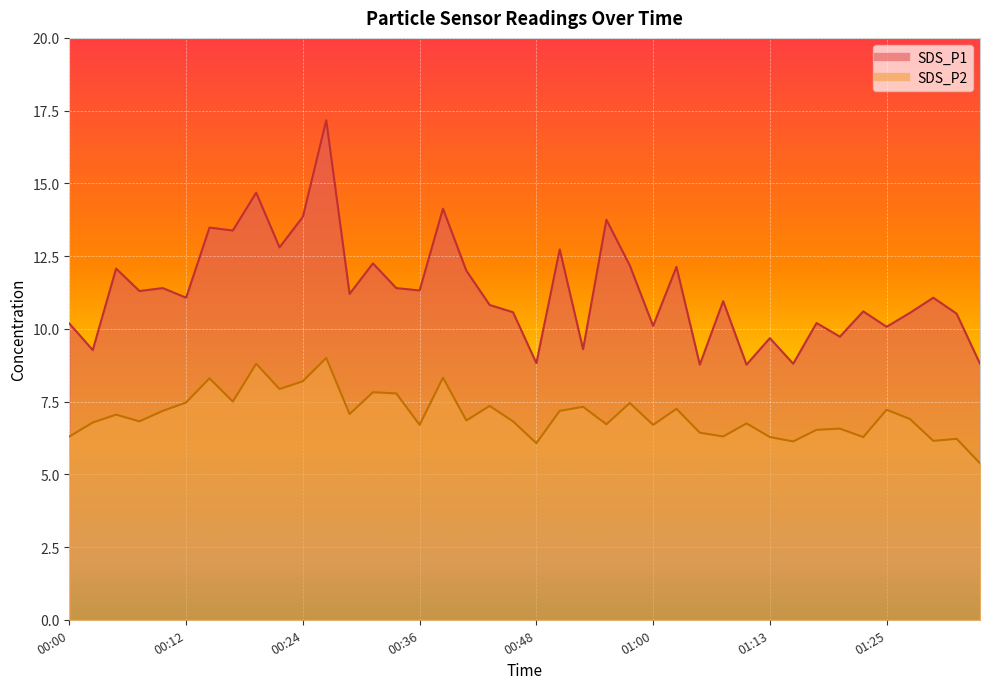

Read the SDS_P2 value at 00:29.

7.1